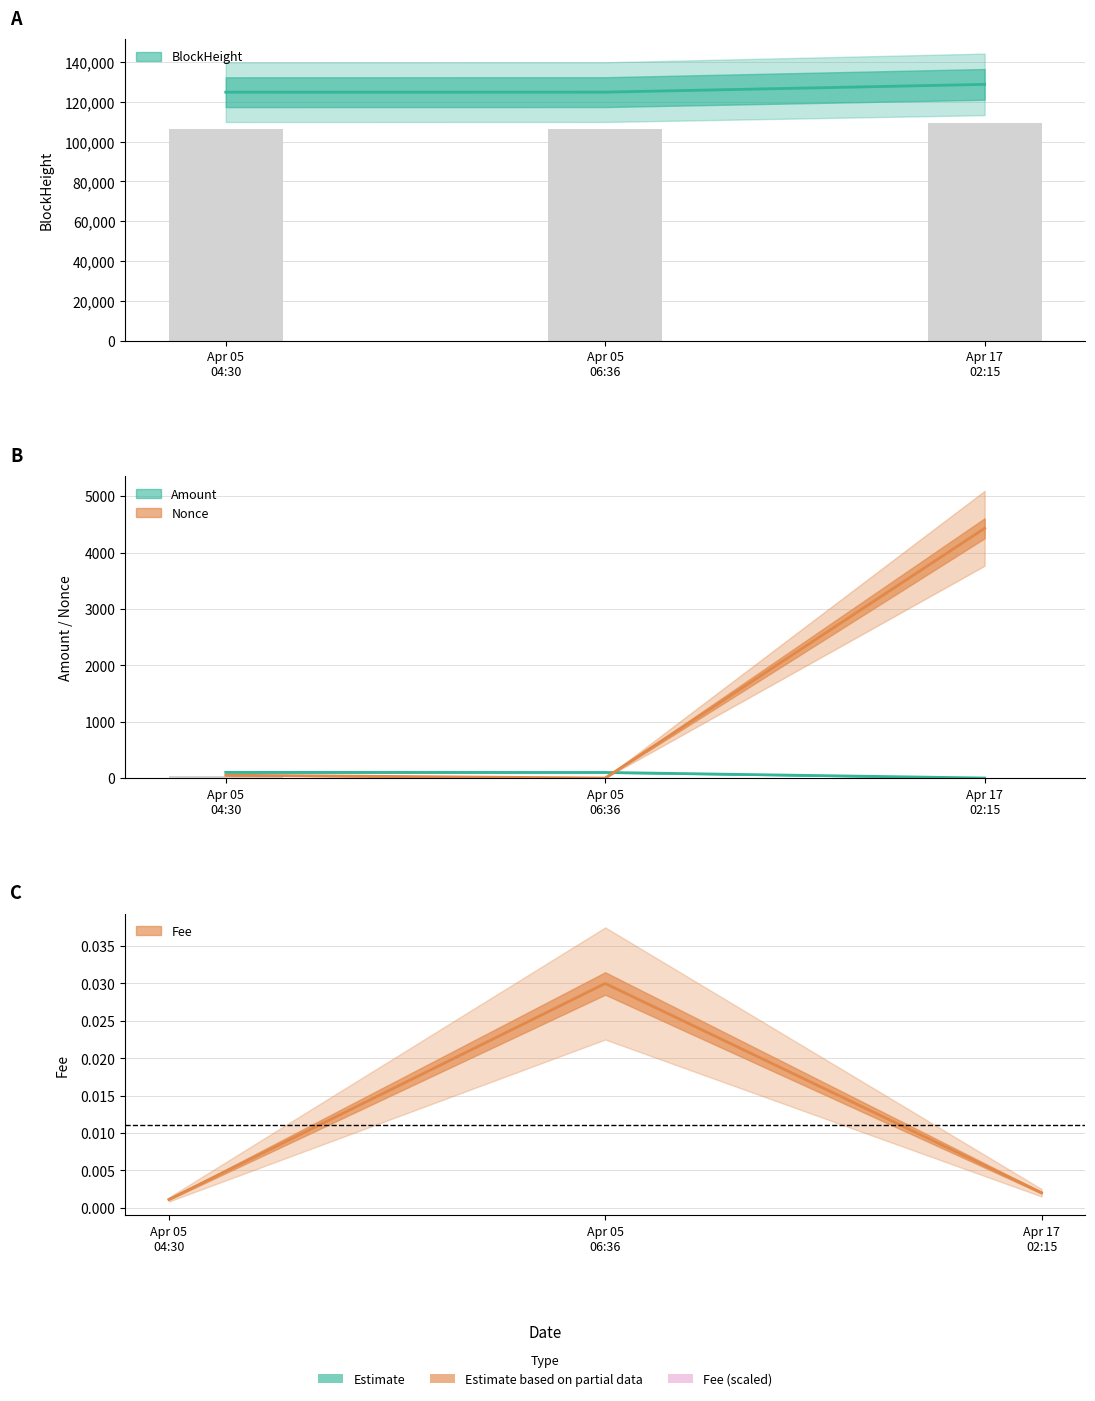

Reading left to right, extract all data points from this chart.

BlockHeight: 124830.0	124859.0	128757.0
Nonce: 50.0	0.0	4430.0
Fee: 0.0	0.0	0.0
Amount: 100.0	99.0	0.0